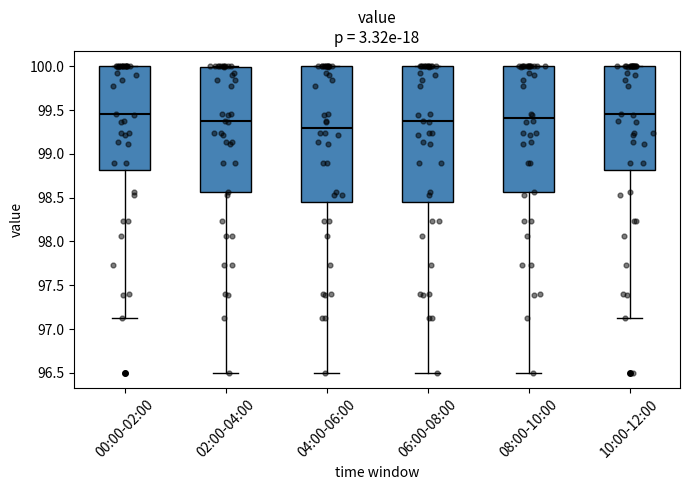

Reading left to right, read every box against the y-axis: the position of its median line, the range the box covers, and the ends of its whiskers. The values are not printed on the chart, so give them approximately, as read against the axis.

00:00-02:00: median 99.45, box 98.80 to 100.00, whiskers 97.15 to 100.00
02:00-04:00: median 99.35, box 98.55 to 100.00, whiskers 96.50 to 100.00
04:00-06:00: median 99.30, box 98.45 to 100.00, whiskers 96.50 to 100.00
06:00-08:00: median 99.35, box 98.45 to 100.00, whiskers 96.50 to 100.00
08:00-10:00: median 99.40, box 98.55 to 100.00, whiskers 96.50 to 100.00
10:00-12:00: median 99.45, box 98.80 to 100.00, whiskers 97.15 to 100.00